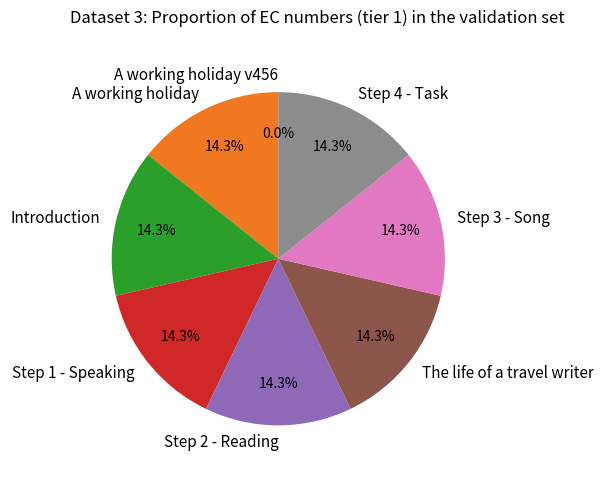

The Step 4 - Task slice represents 14% of the pie. True or false?

True